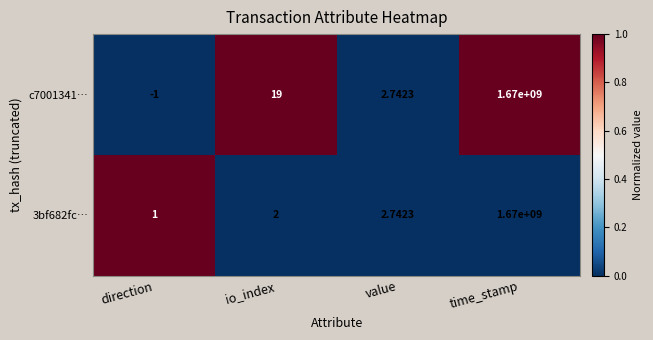

Where is c7001341… nearest to the value 834999999?

io_index